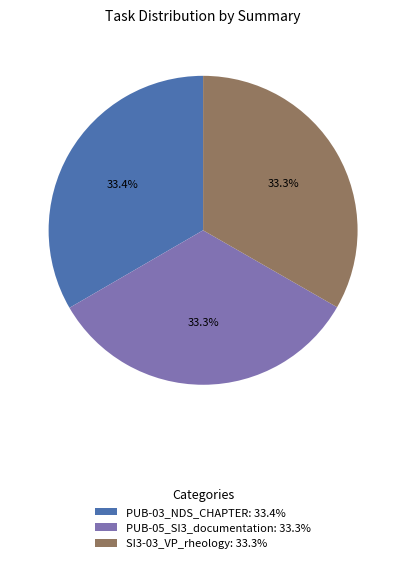

To the nearest percent, what is the average slice percentage?

33%